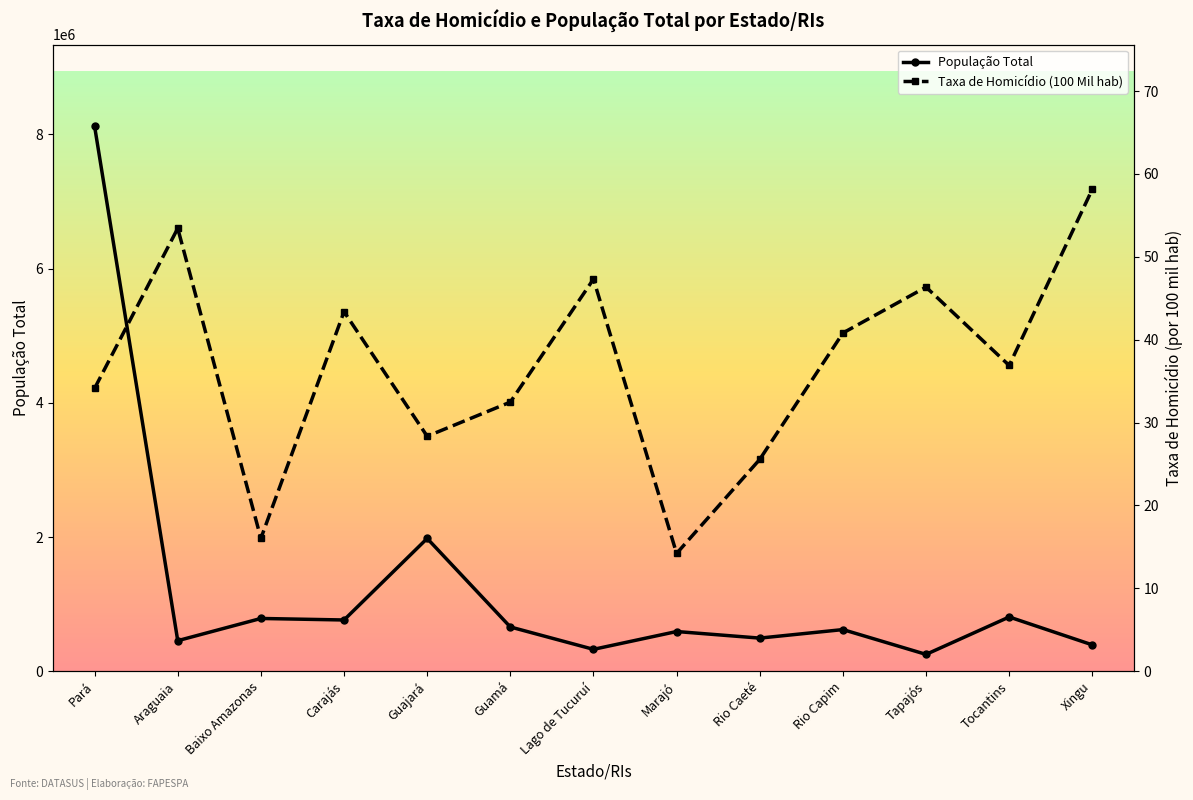

True or false: População Total and Taxa de Homicídio (100 Mil hab) intersect in this chart.

False